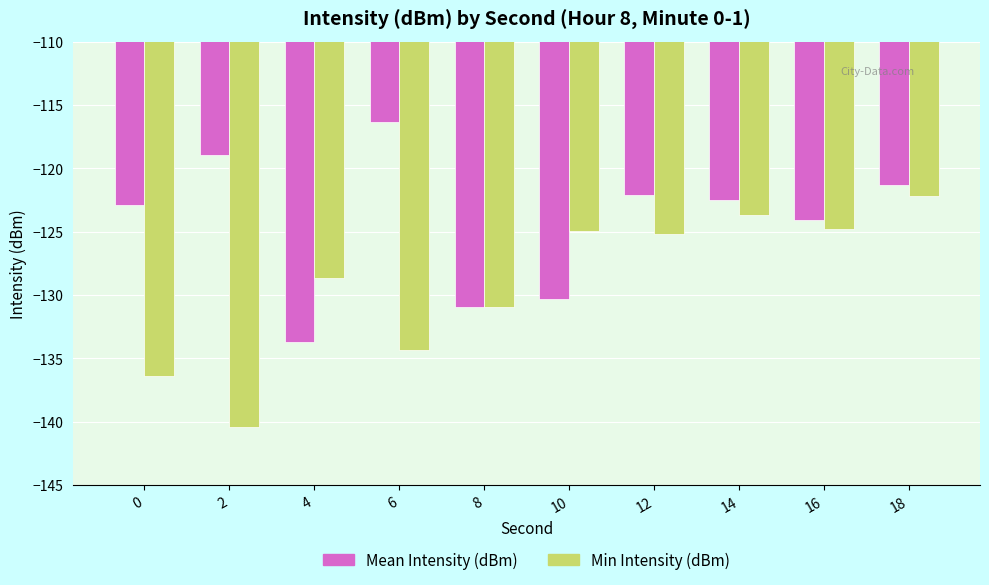

How many bars are there in total?

20